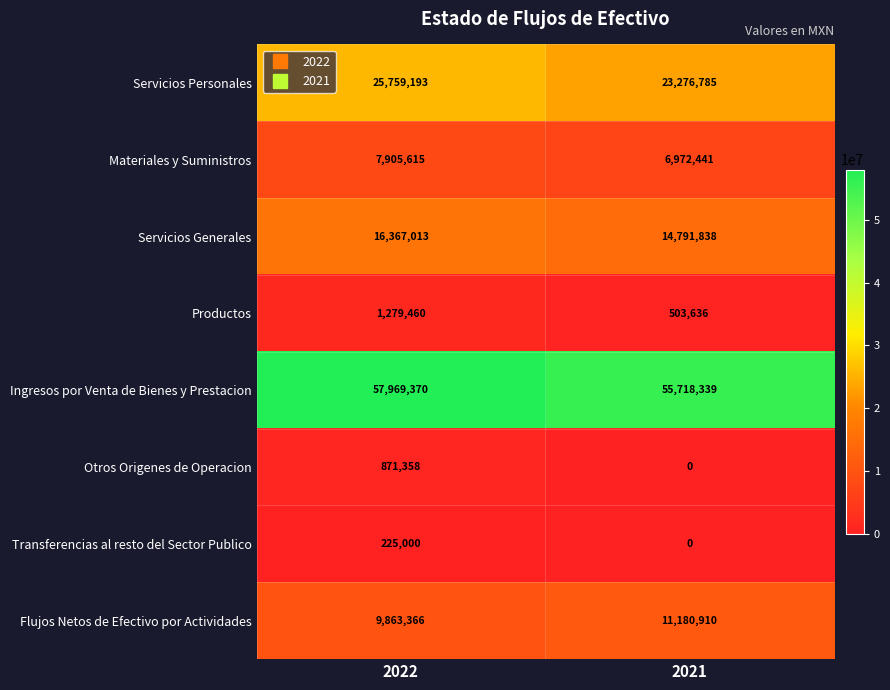

At which label does Otros Origenes de Operacion reach its peak?

2022